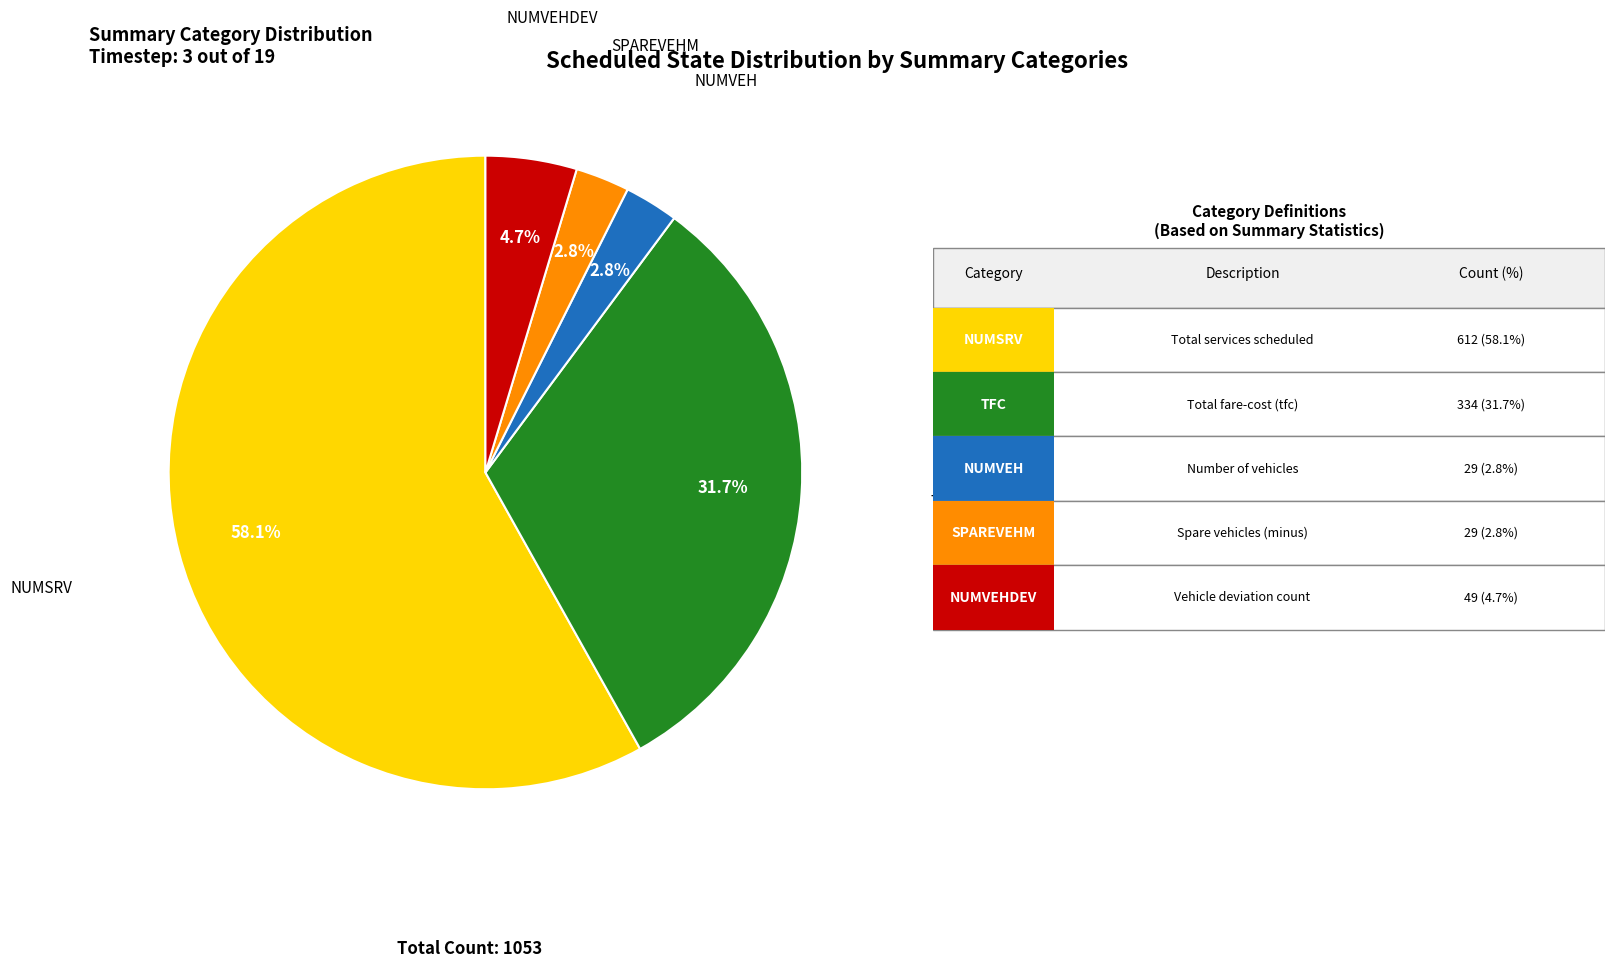

Does any single category account for the majority?

Yes